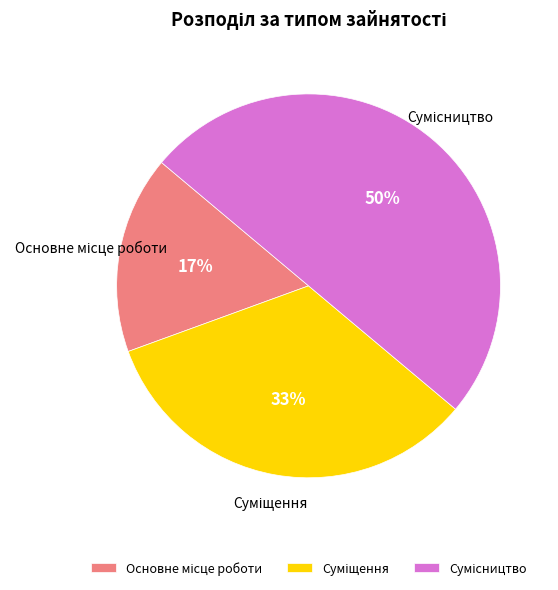

To the nearest percent, what is the difference between the largest and smallest slice percentages?

33%